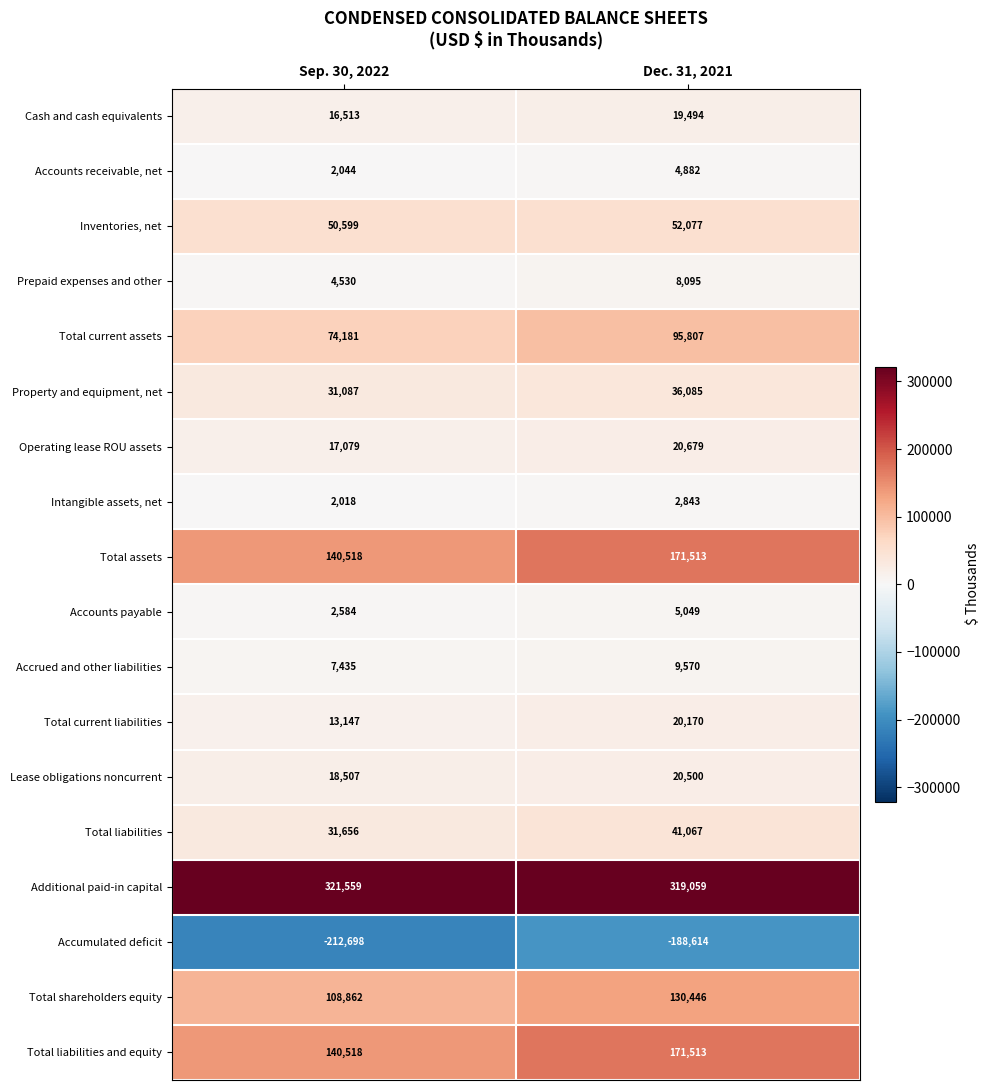

At which label is Cash and cash equivalents closest to 18003?

Sep. 30, 2022